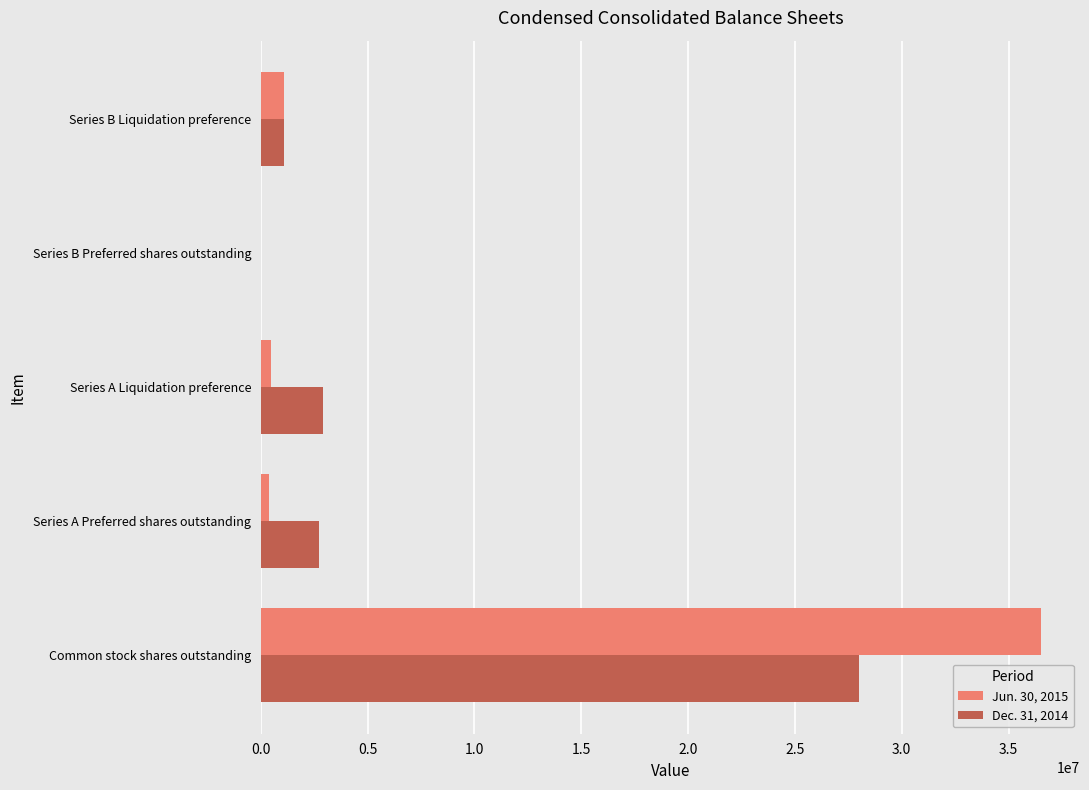

Is it true that Dec. 31, 2014 equals 1087904 at Series A Liquidation preference?

False